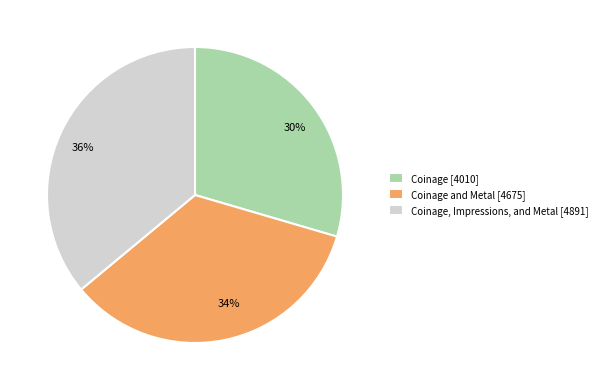

True or false: 30% accounts for 39% of the total.

False